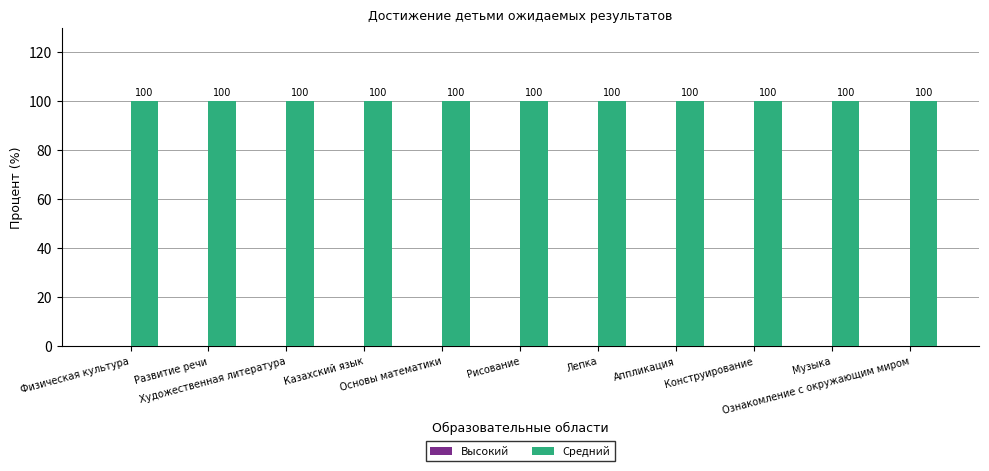

Where is Высокий nearest to the value 0?

Физическая культура